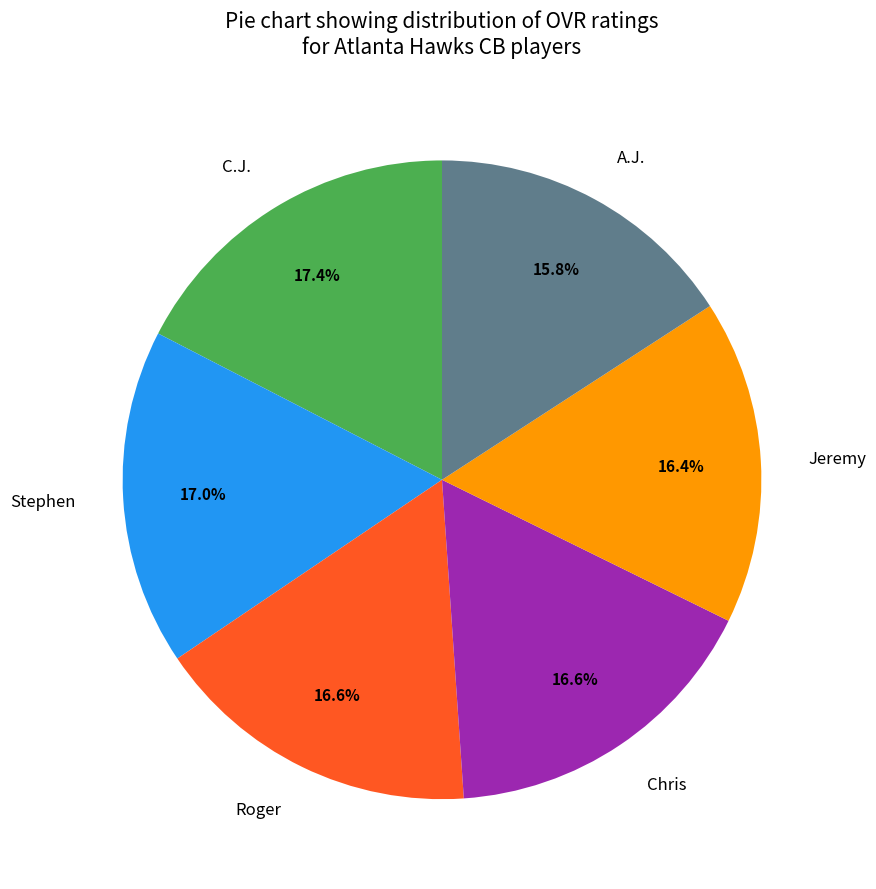

The Stephen slice represents 17% of the pie. True or false?

True